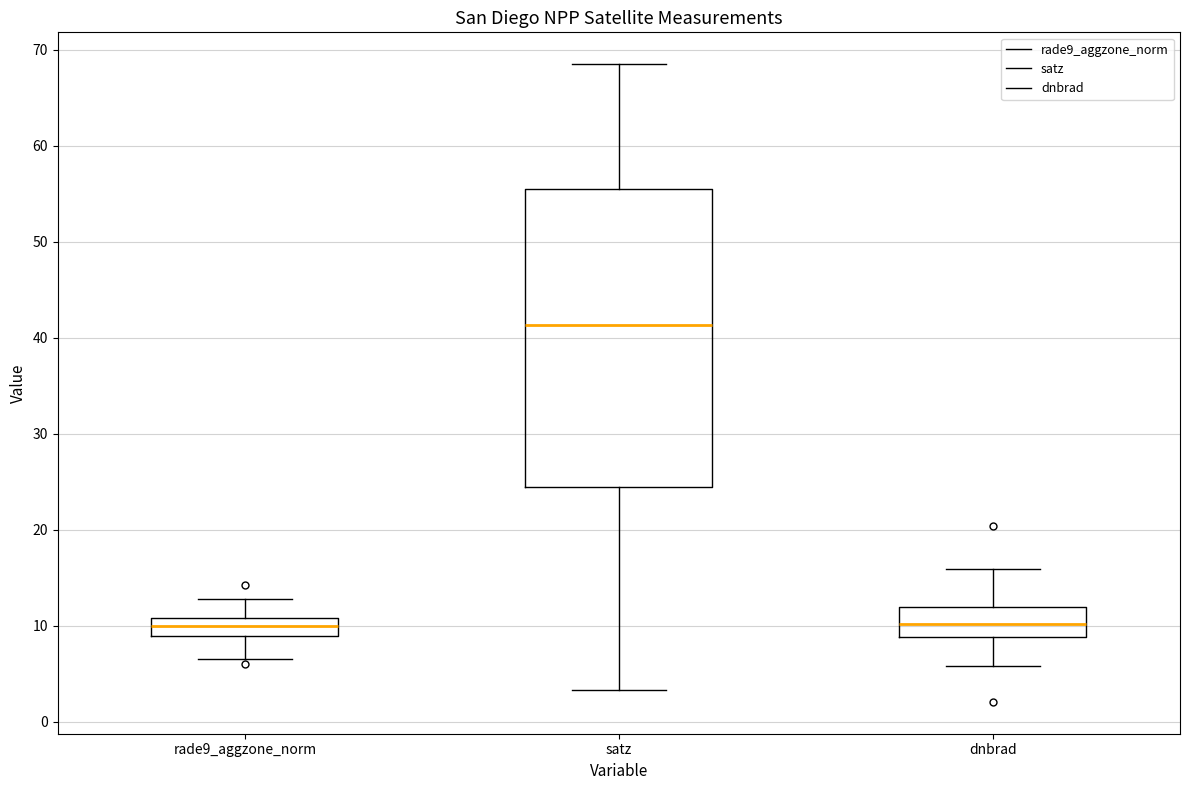

Which box's median line is the highest?

satz